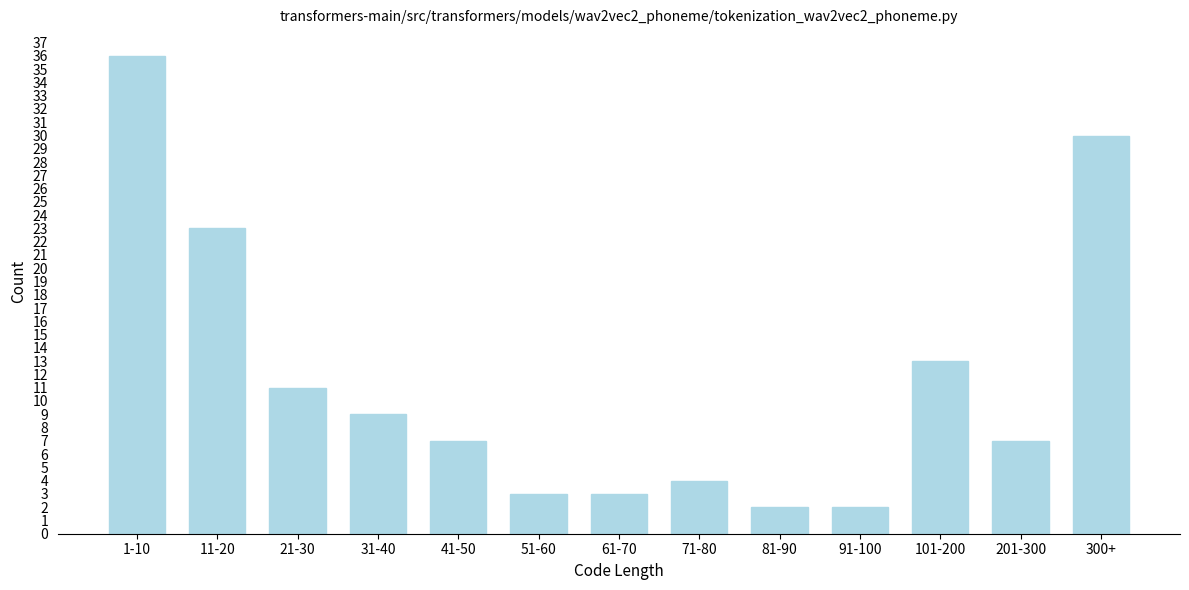

Reading left to right, what are all the values shown in this chart?

1-10=36	11-20=23	21-30=11	31-40=9	41-50=7	51-60=3	61-70=3	71-80=4	81-90=2	91-100=2	101-200=13	201-300=7	300+=30